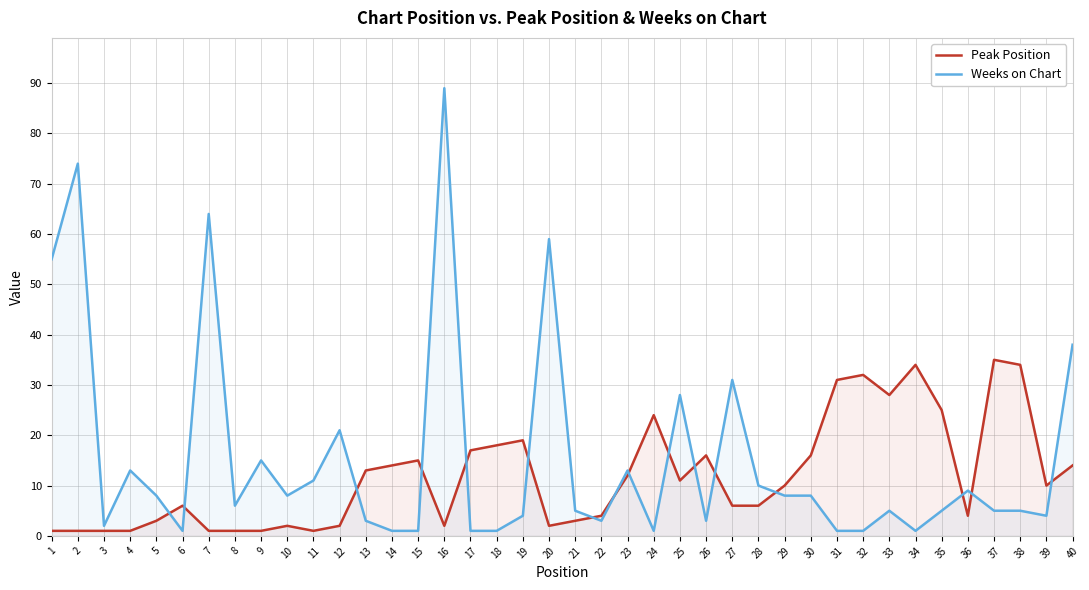

What is the value of the Weeks on Chart point at the 14th from the left?

1